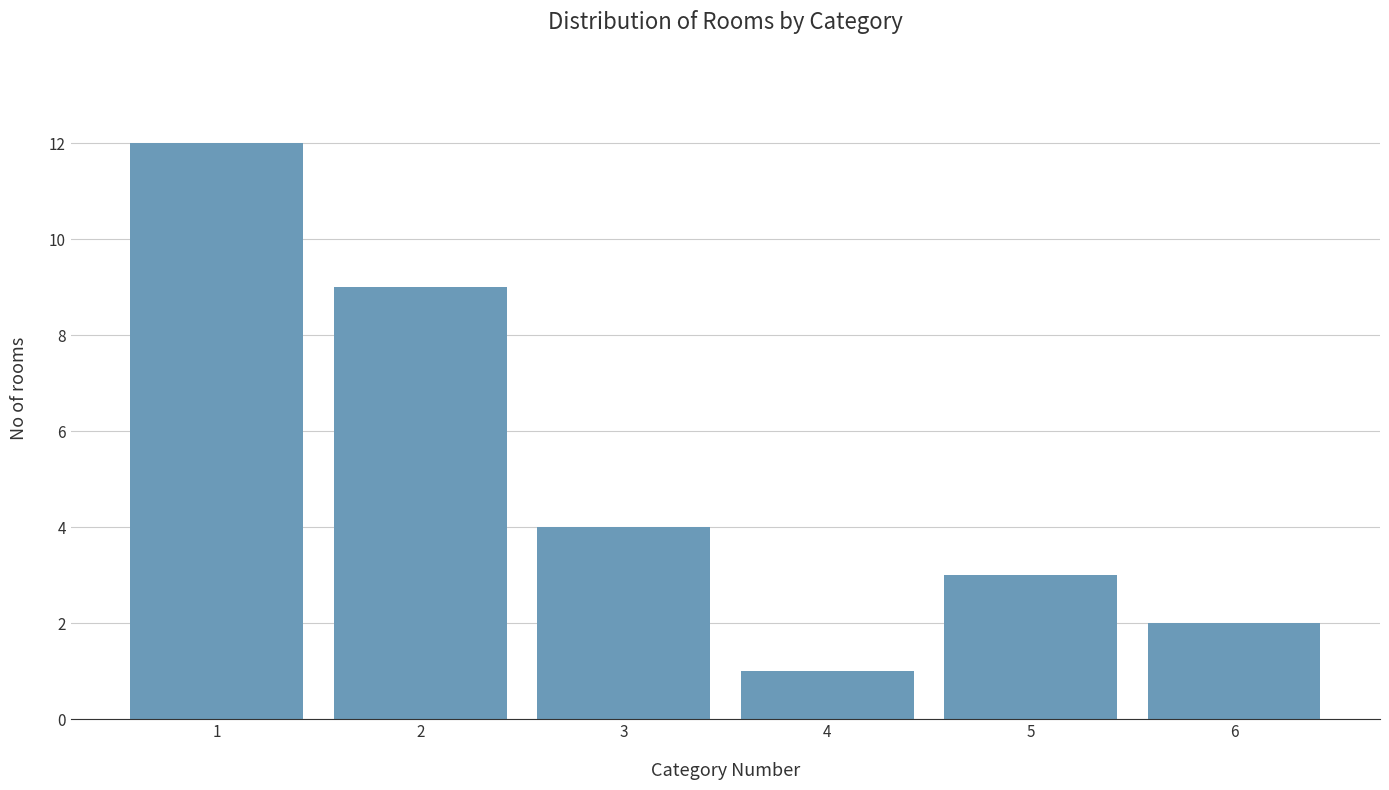

Reading left to right, transcribe all the data shown in this chart.

12	9	4	1	3	2